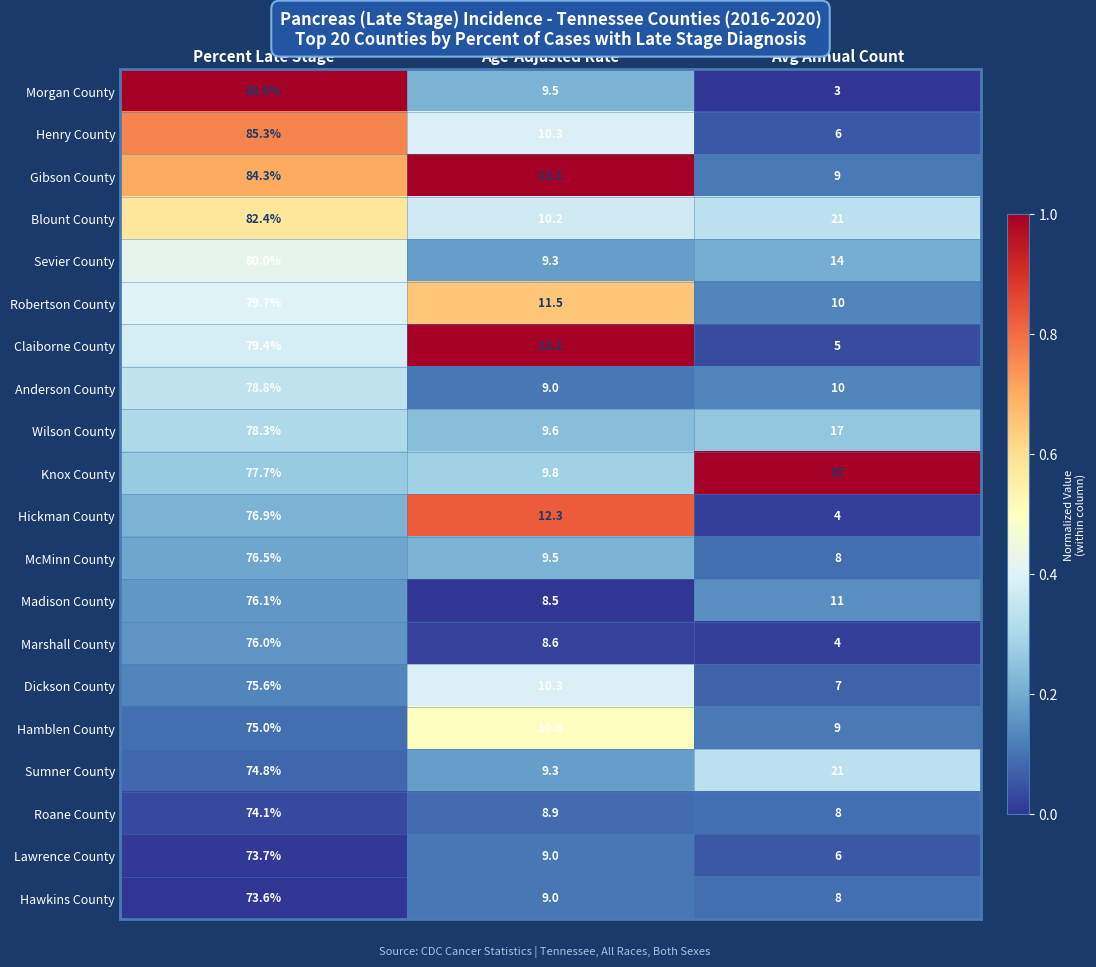

Read the Wilson County value at Age-Adjusted Rate.

9.6